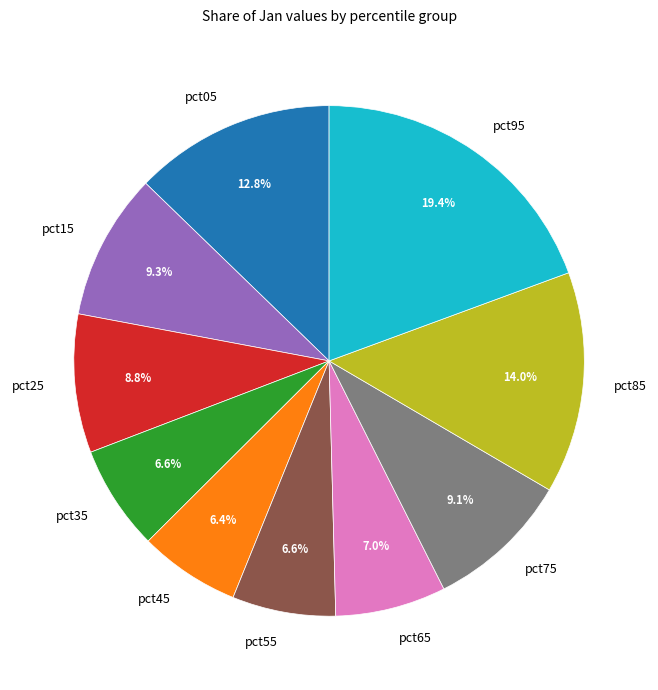

Between pct85 and pct45, which is larger?

pct85